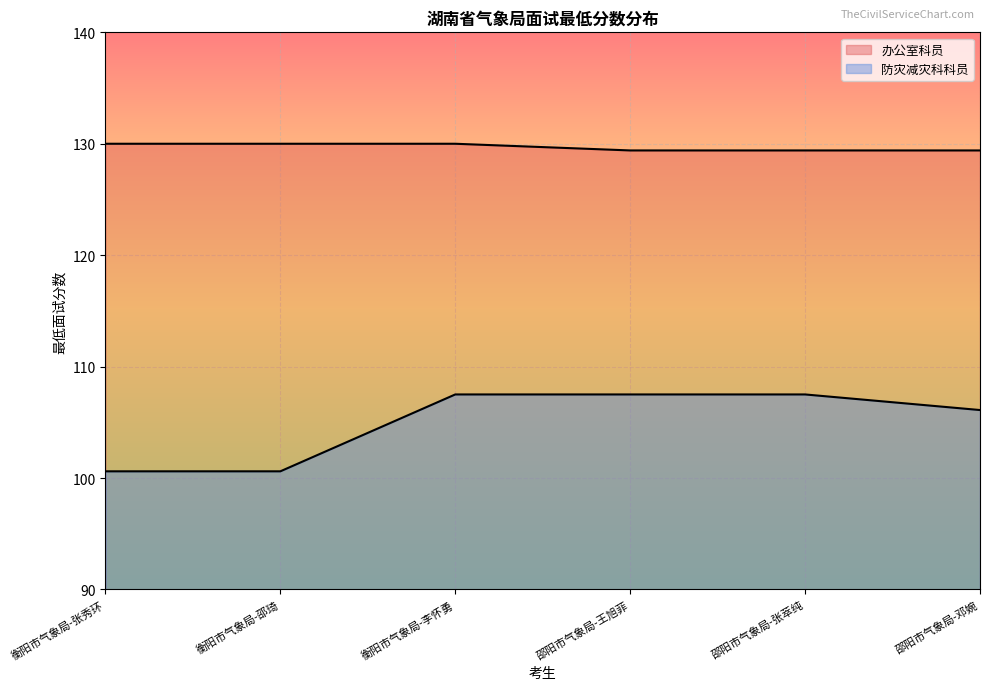

What is the value of the 防灾减灾科科员 point at the 3rd from the left?

107.5